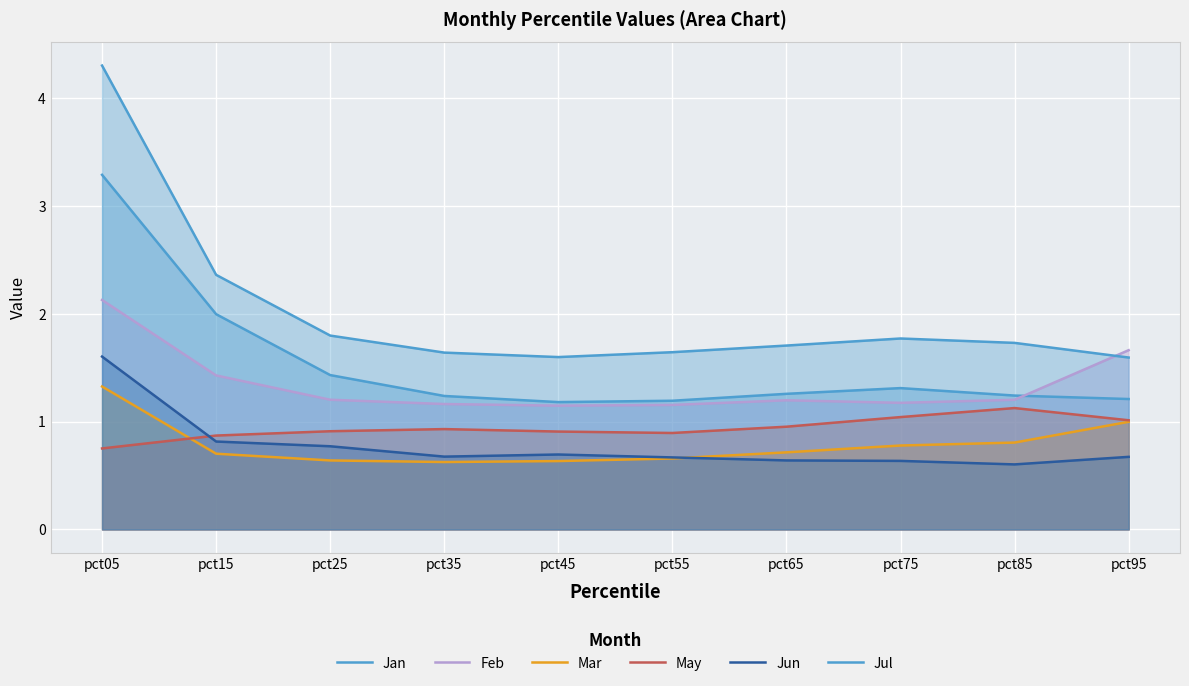

How many lines are shown in the chart?

6